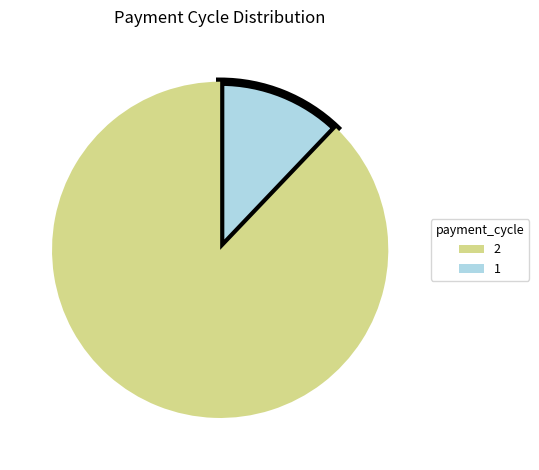

Is there a majority slice in this chart?

Yes